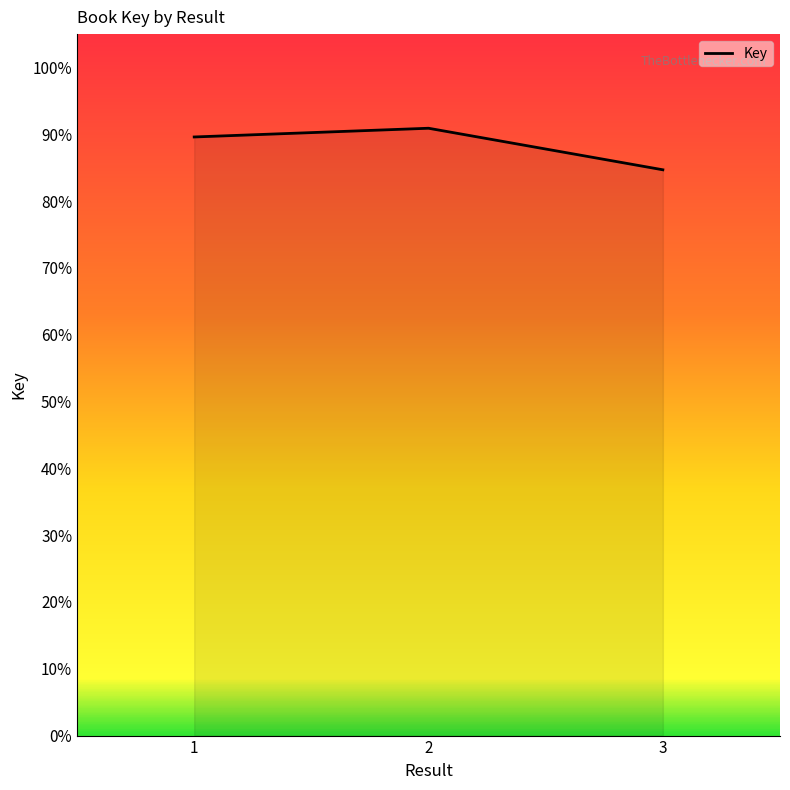

True or false: the data shows 1.6 at 1.

False